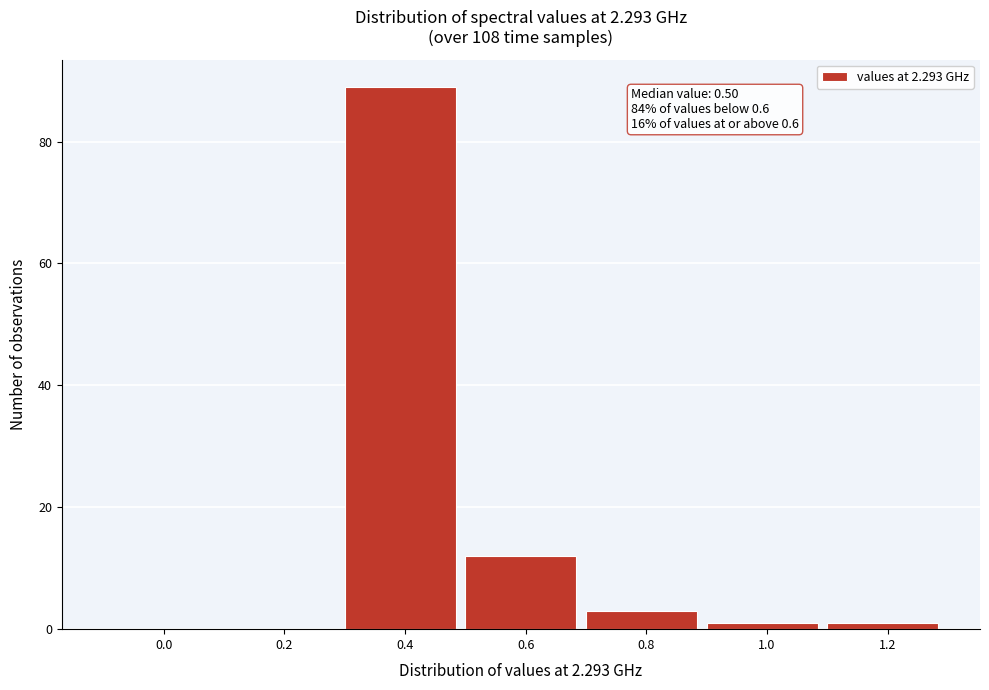

Reading right to left, transcribe all the data shown in this chart.

1.2=1	1.0=1	0.8=3	0.6=12	0.4=89	0.2=0	0.0=0